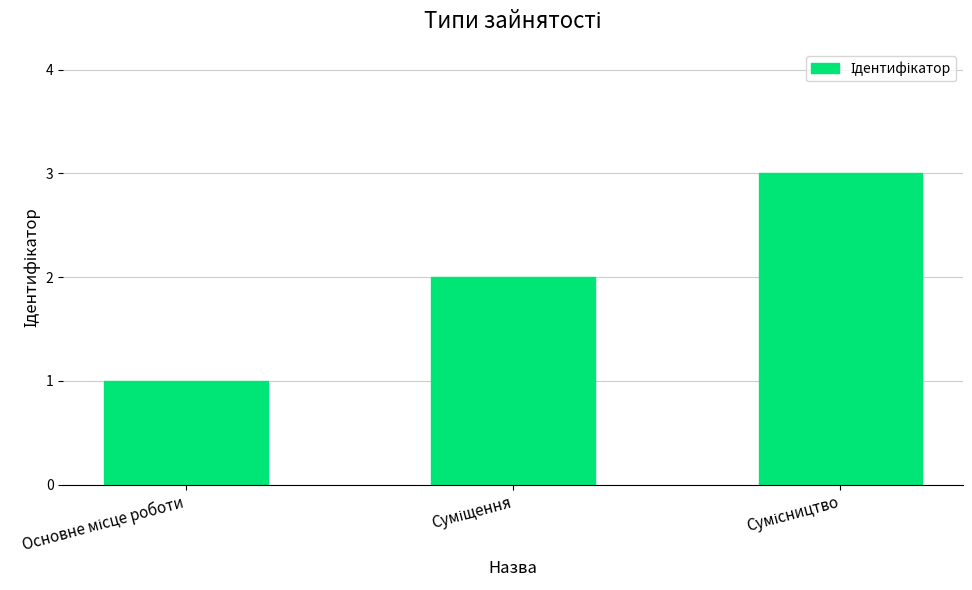

What is the maximum value shown in the chart?

3